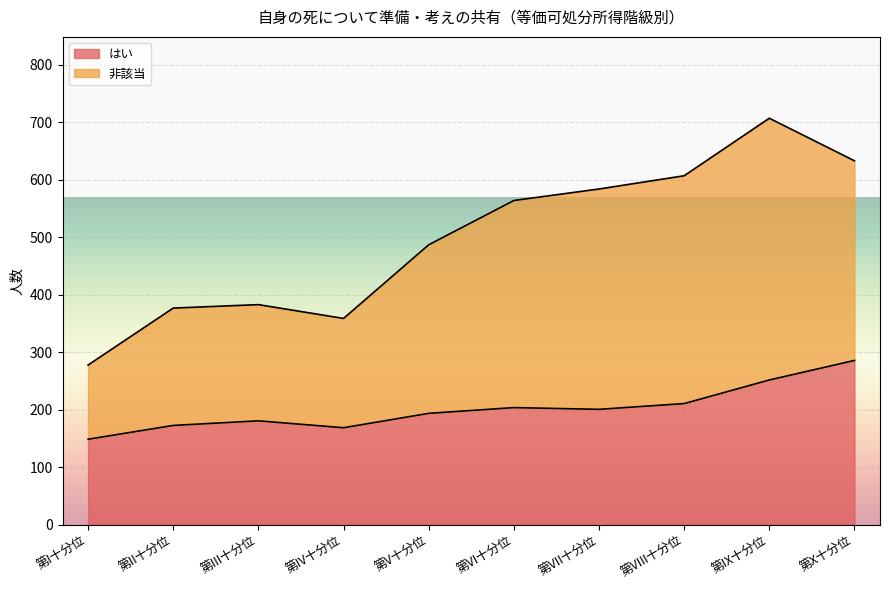

Where does the 非該当 series first go above 564?

第VII十分位